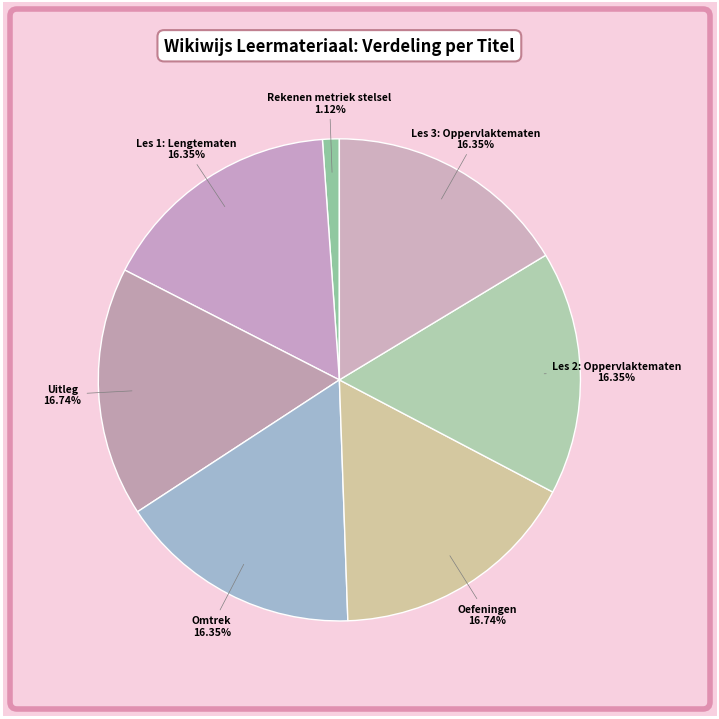

Combined, do Les 2: Oppervlaktematen and Les 3: Oppervlaktematen account for over 50%?

No